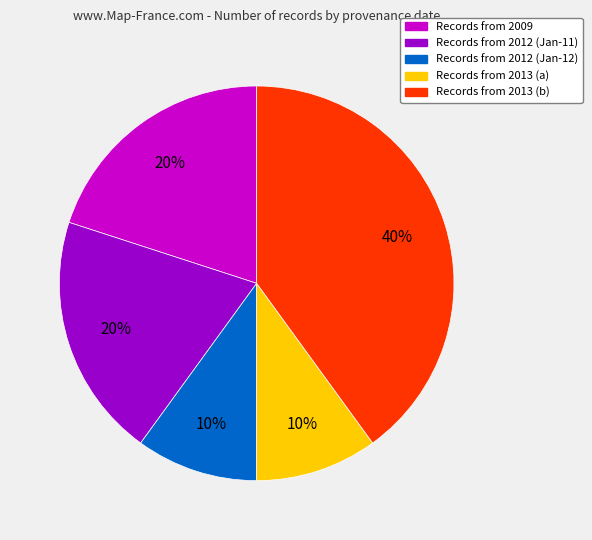

To the nearest percent, what is the difference between the largest and smallest slice percentages?

30%